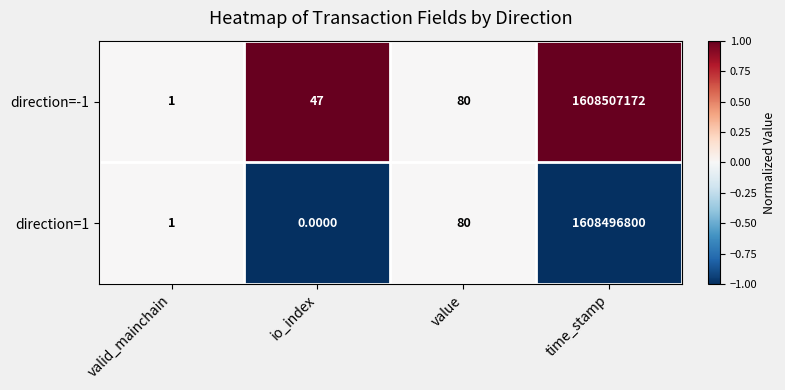

List the series in order of their peak value, lowest first.

direction=1, direction=-1